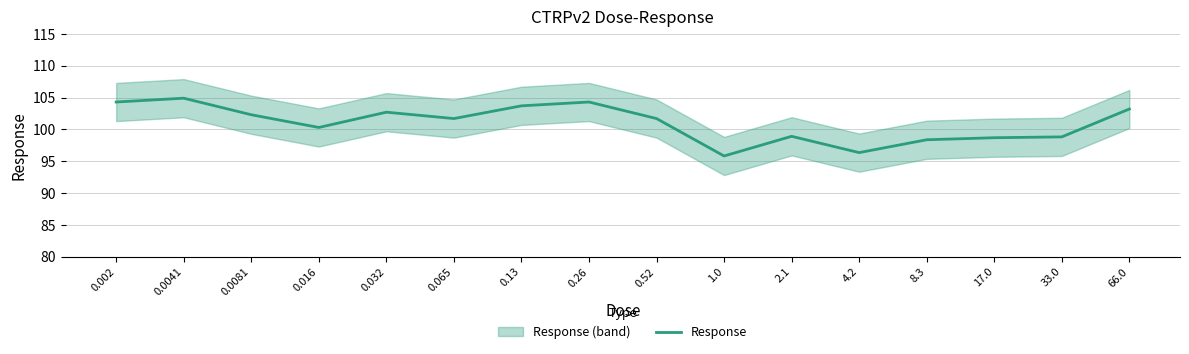

What position from the left is 0.032?

5